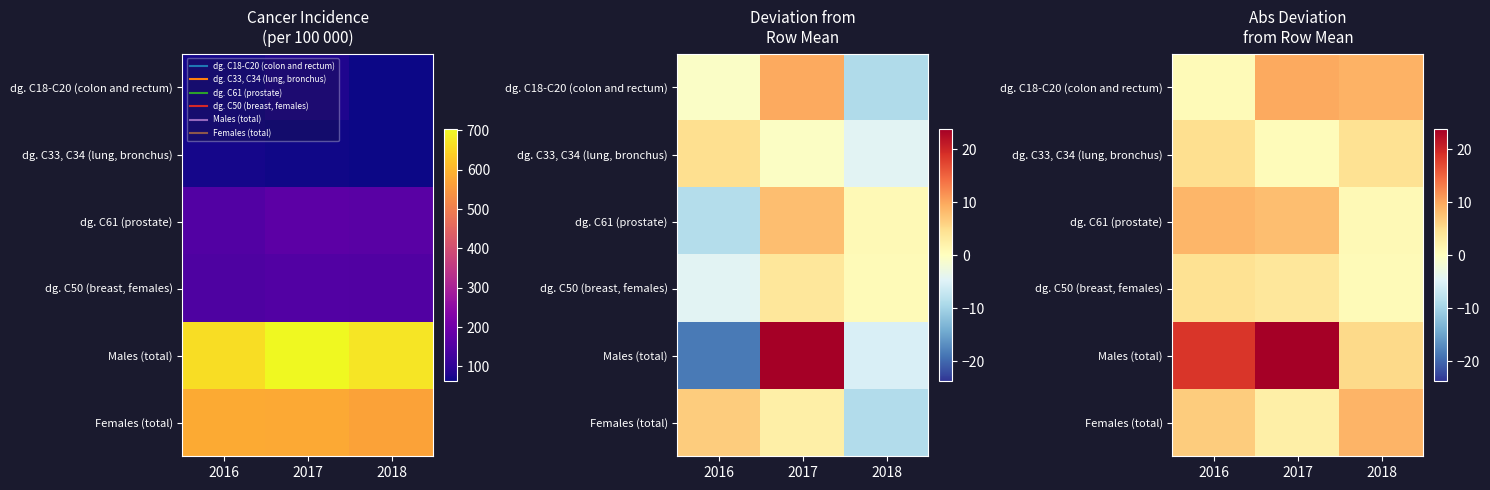

At which category is the sum across all series the highest?

2017